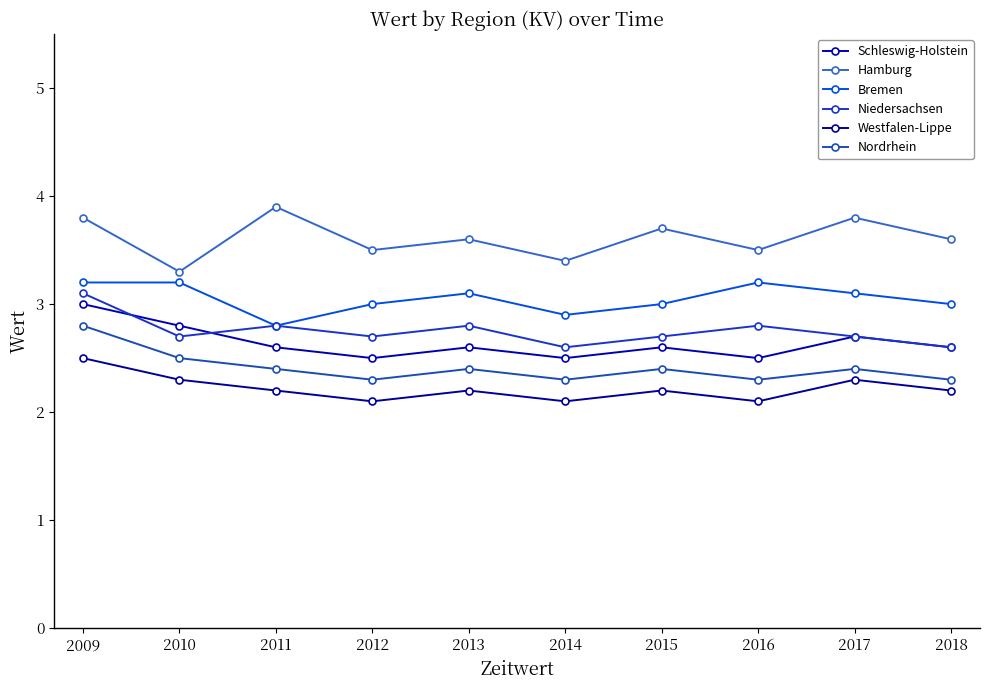

Where is the first local maximum for Hamburg?

2011